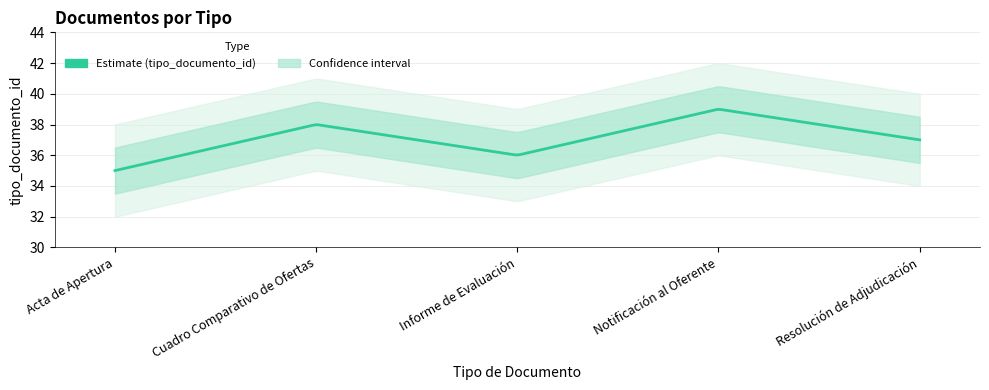

Where is the first local maximum?

Cuadro Comparativo de Ofertas